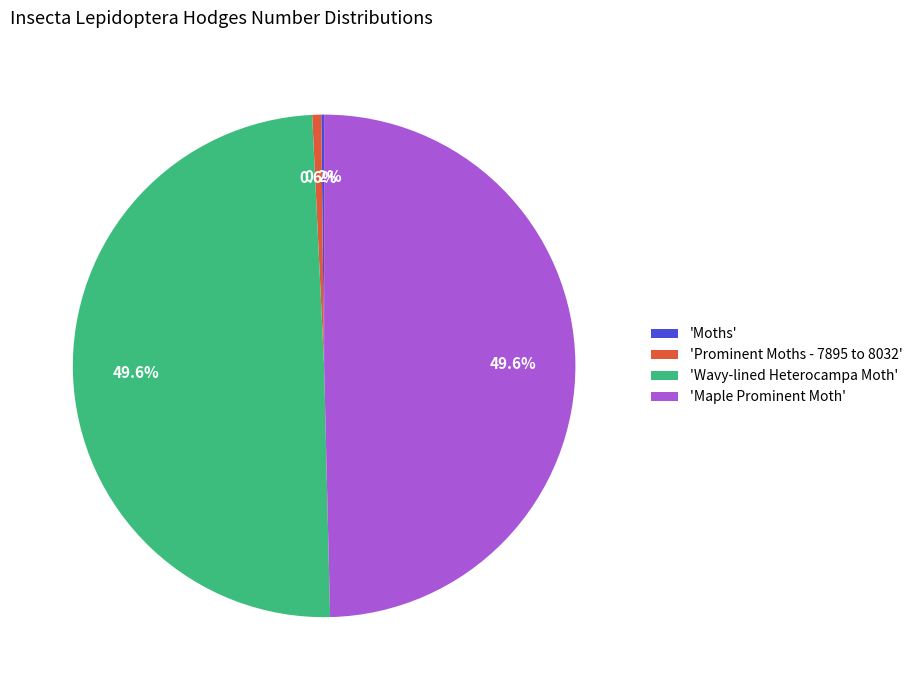

Does 'Prominent Moths - 7895 to 8032' account for over 50% of the chart?

No